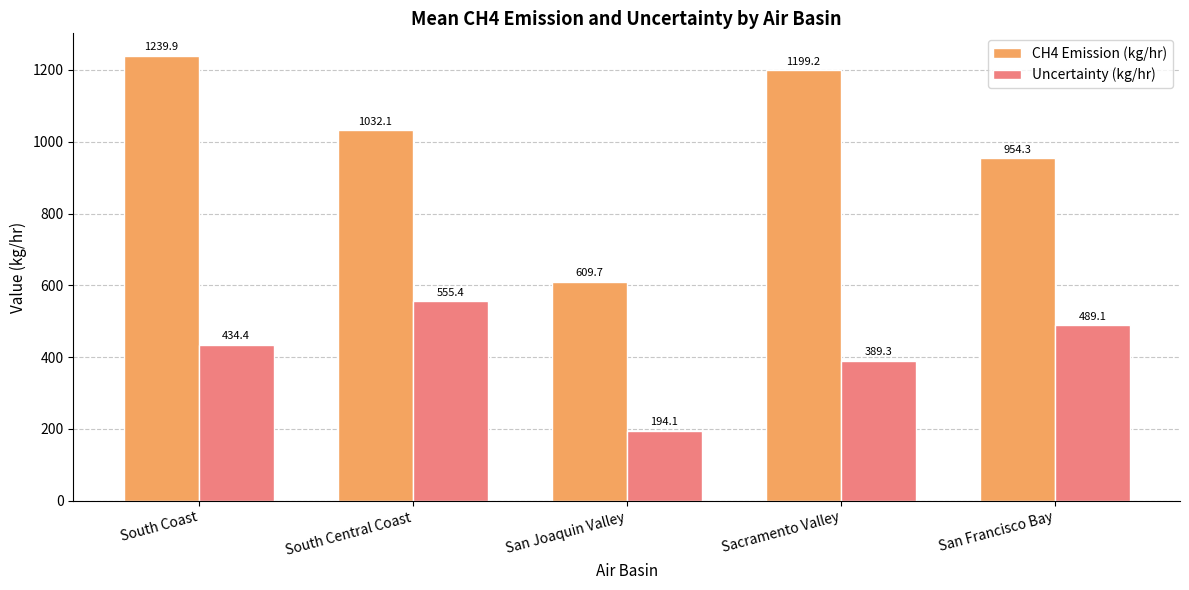

How many bars are there in each group?

2